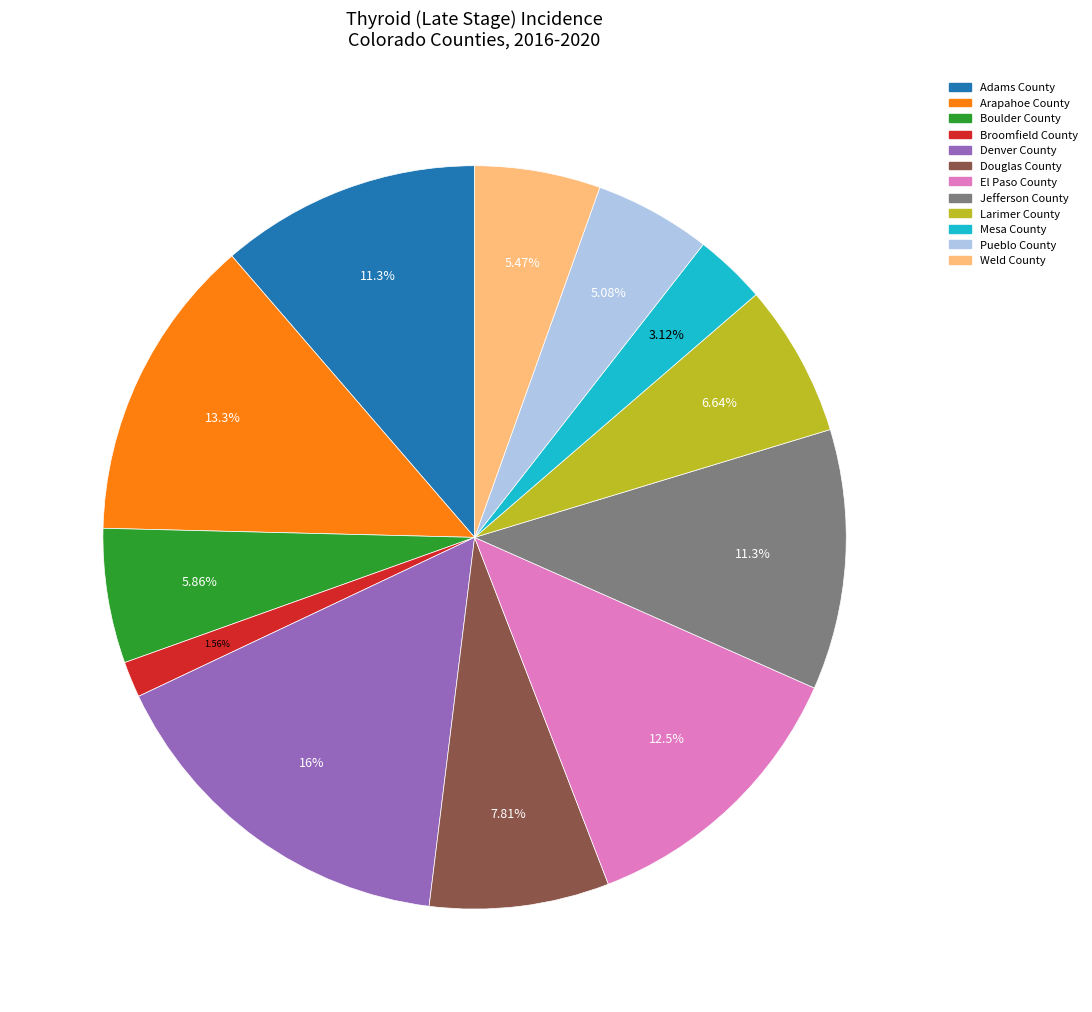

To the nearest percent, what percentage of the pie is Denver County?

16%